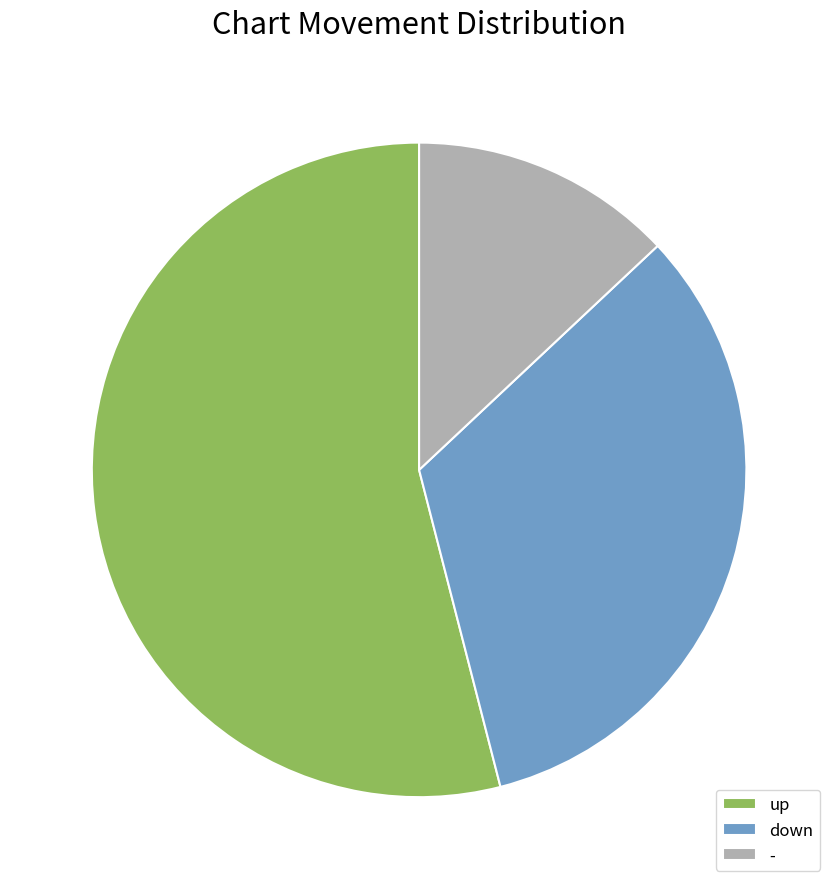

Count the number of slices in the pie.

3